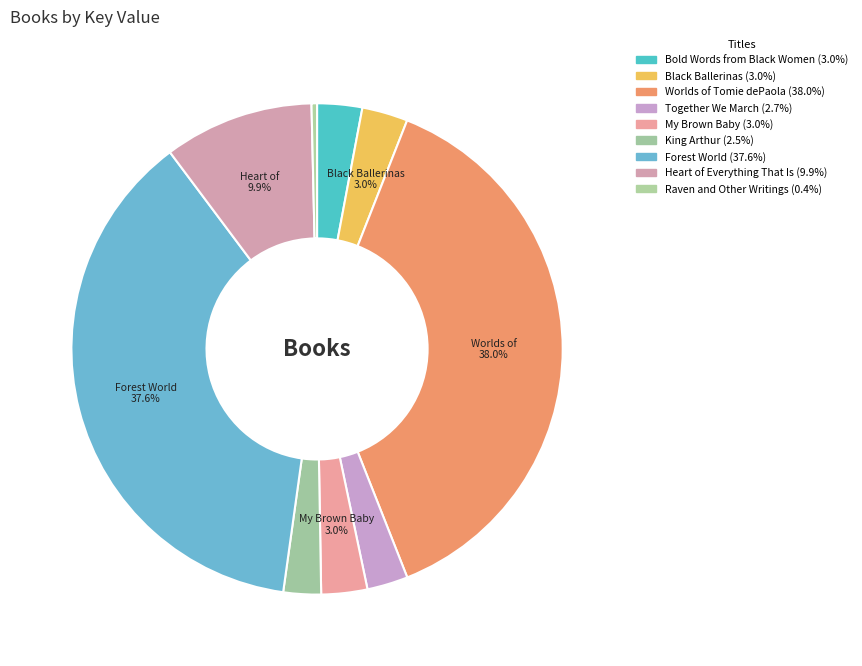

Which category has the biggest portion of the pie?

Worlds of Tomie dePaola